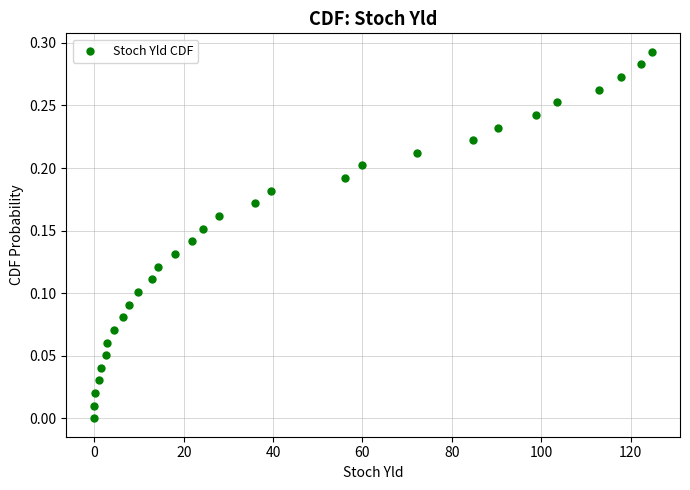

What is the range of X values (max minus min)?

124.8